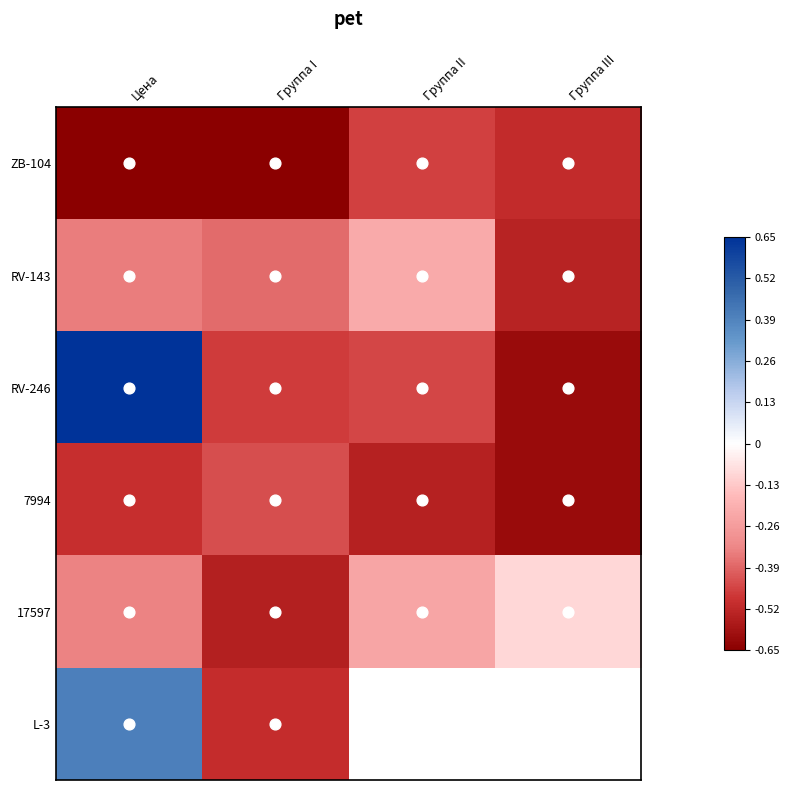

What is the total value across all series at Цена?

-0.8